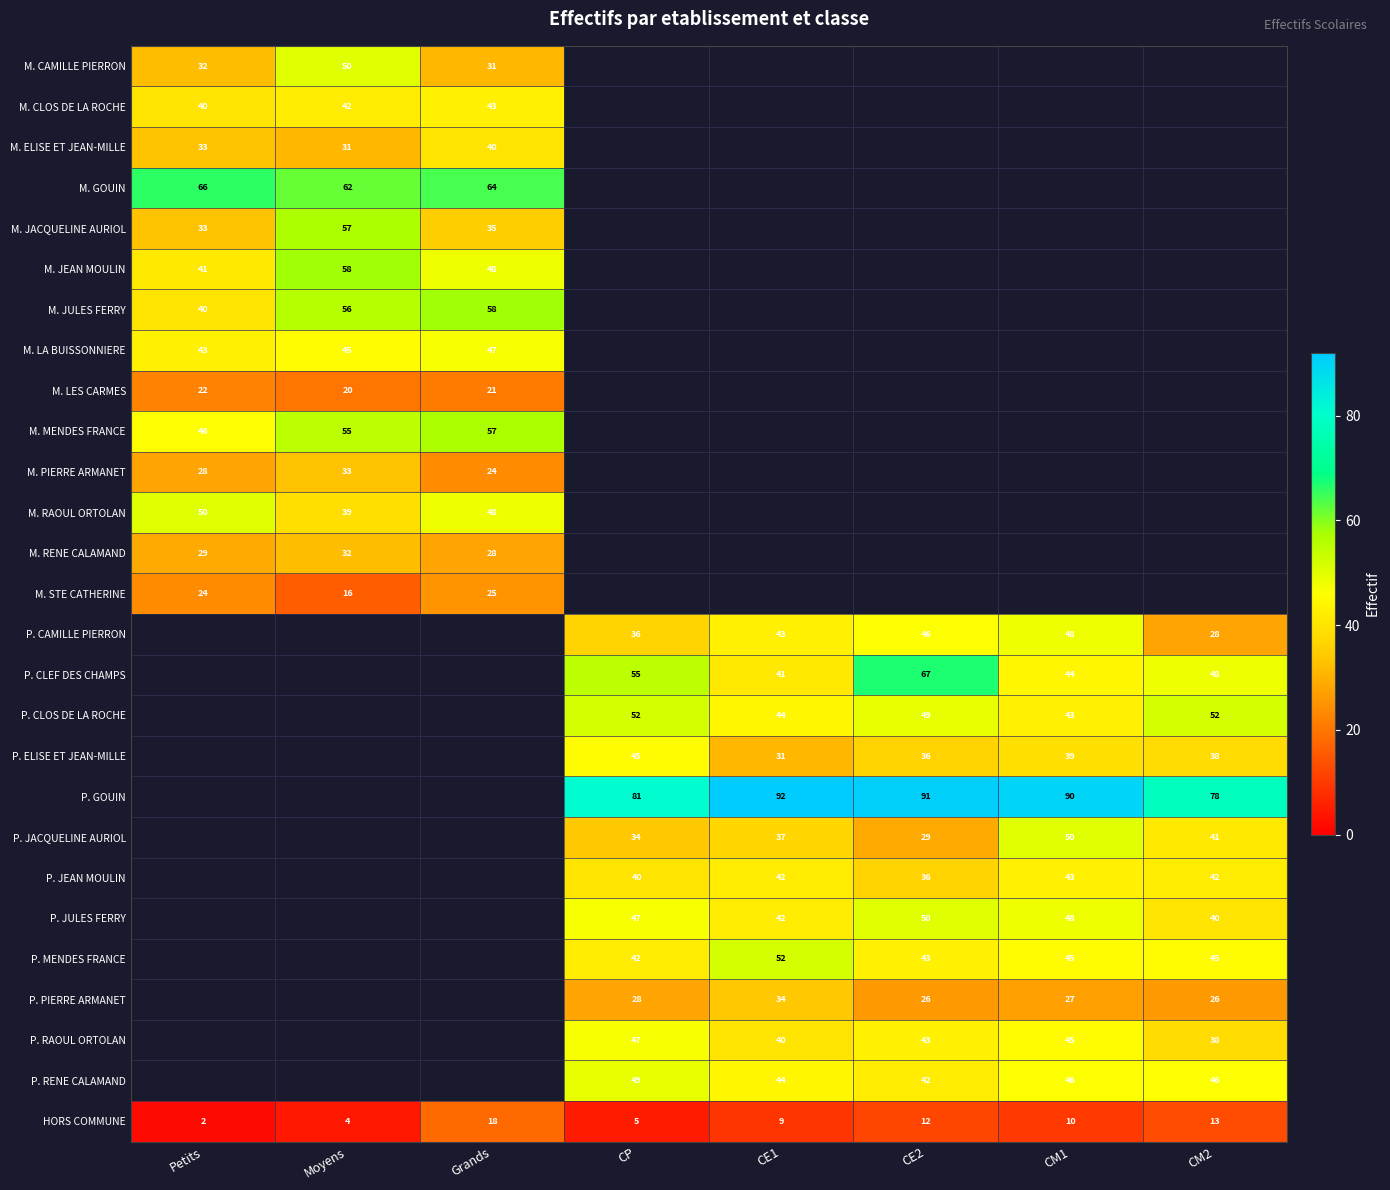

How many distinct data groups are displayed?

27